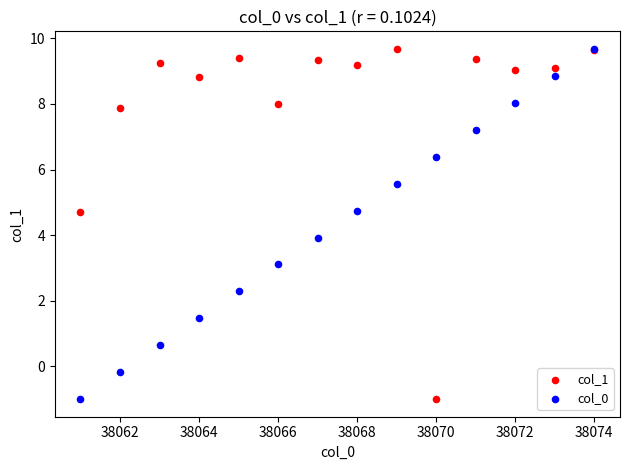

What are all the series names shown in the legend?

col_1, col_0